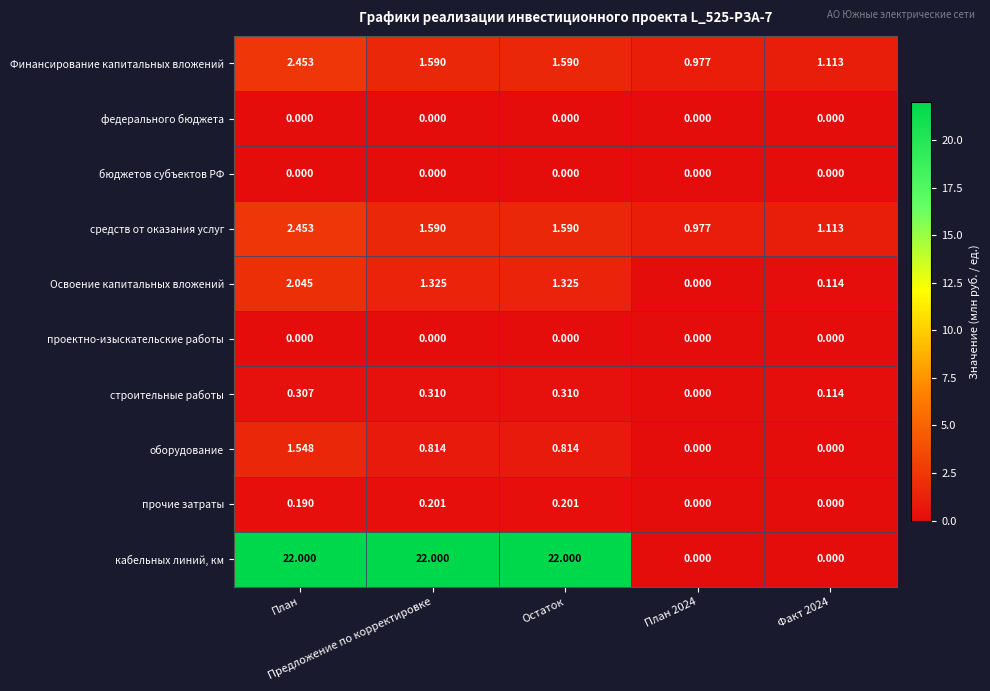

Which series has the widest spread of values?

кабельных линий, км